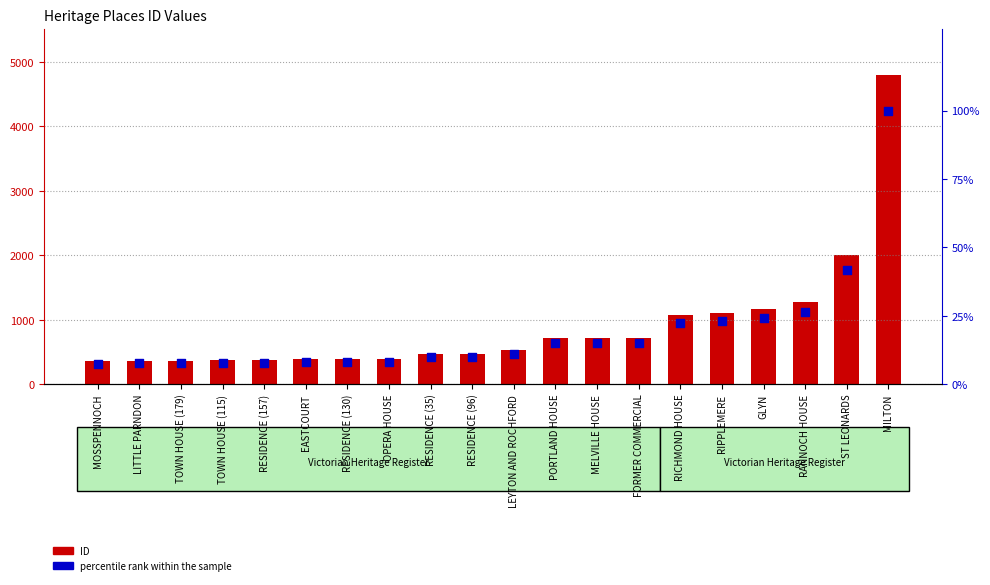

What are all the series names shown in the legend?

ID, percentile rank within the sample